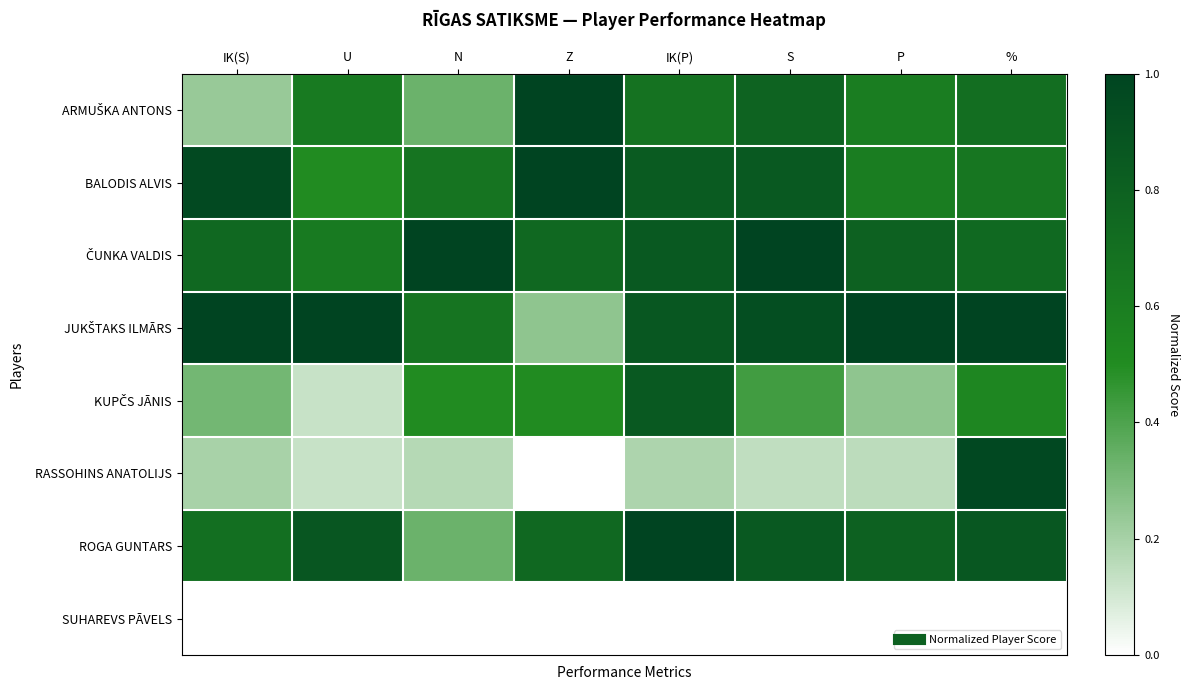

At which category is the sum across all series the highest?

%